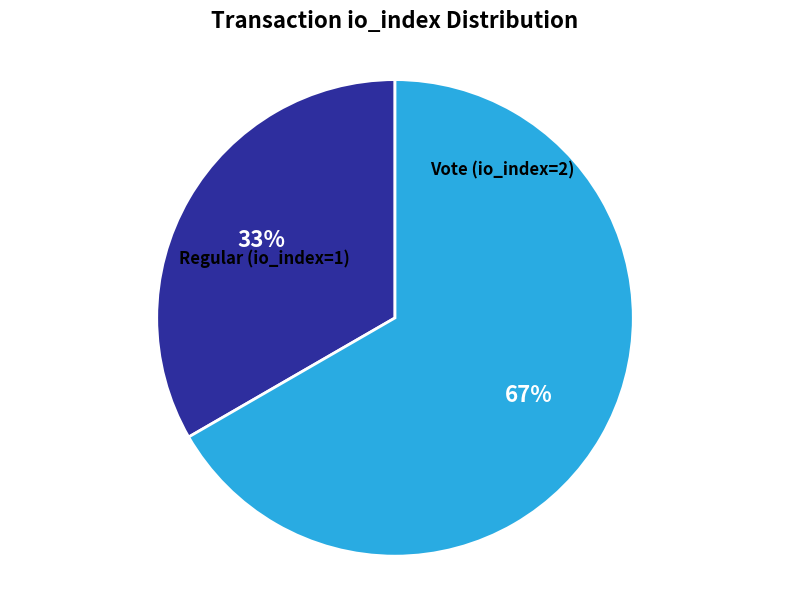

Is there a majority slice in this chart?

Yes